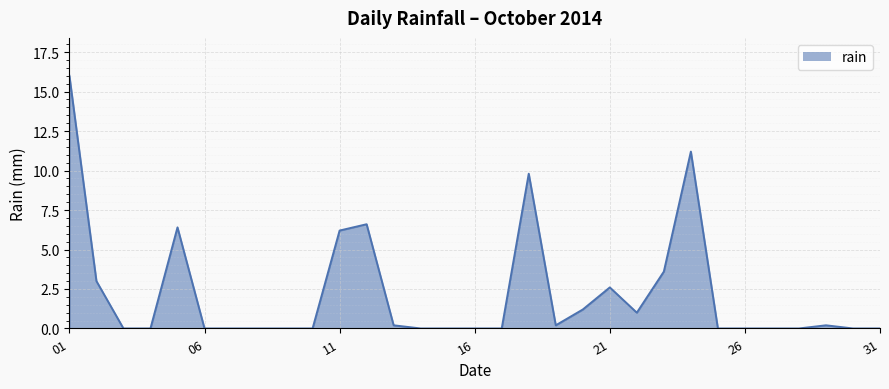

What is the maximum value shown in the chart?

16.0